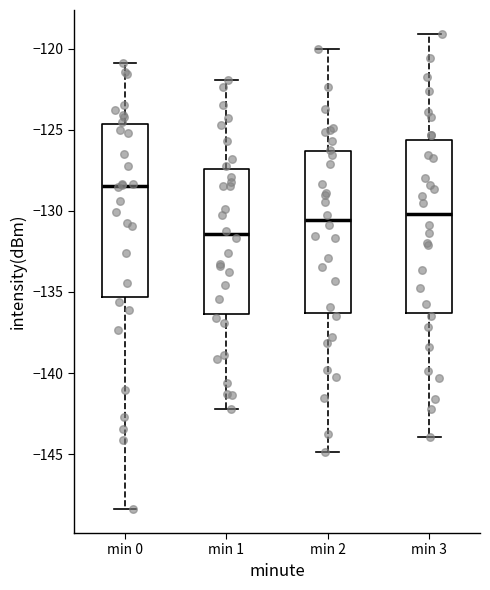

Reading left to right, transcribe this box plot: for each box, give where its median line is, the range the box spans, and where its two whiskers end, as read against the y-axis. The values are not printed on the chart, so give them approximately, as read against the axis.

min 0: median -128.5, box -135.5 to -124.5, whiskers -148.5 to -121.0
min 1: median -131.5, box -136.5 to -127.5, whiskers -142.0 to -122.0
min 2: median -130.5, box -136.5 to -126.5, whiskers -145.0 to -120.0
min 3: median -130.0, box -136.5 to -125.5, whiskers -144.0 to -119.0